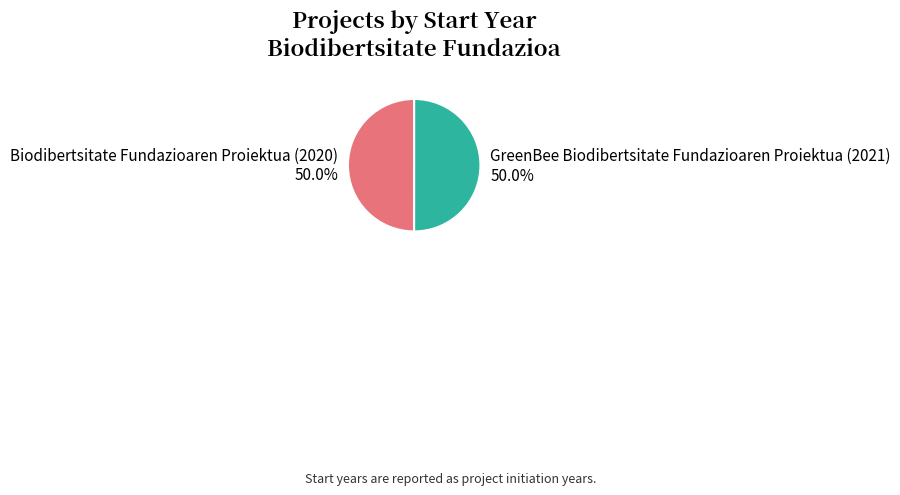

How much of the chart is everything except GreenBee Biodibertsitate Fundazioaren Proiektua (2021)?

50.0%